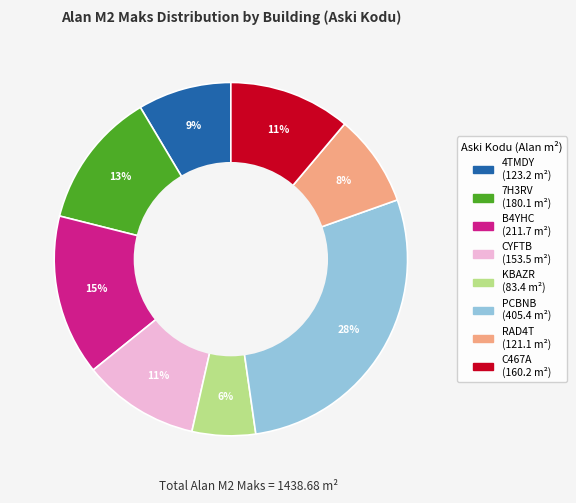

Does any single category account for the majority?

No